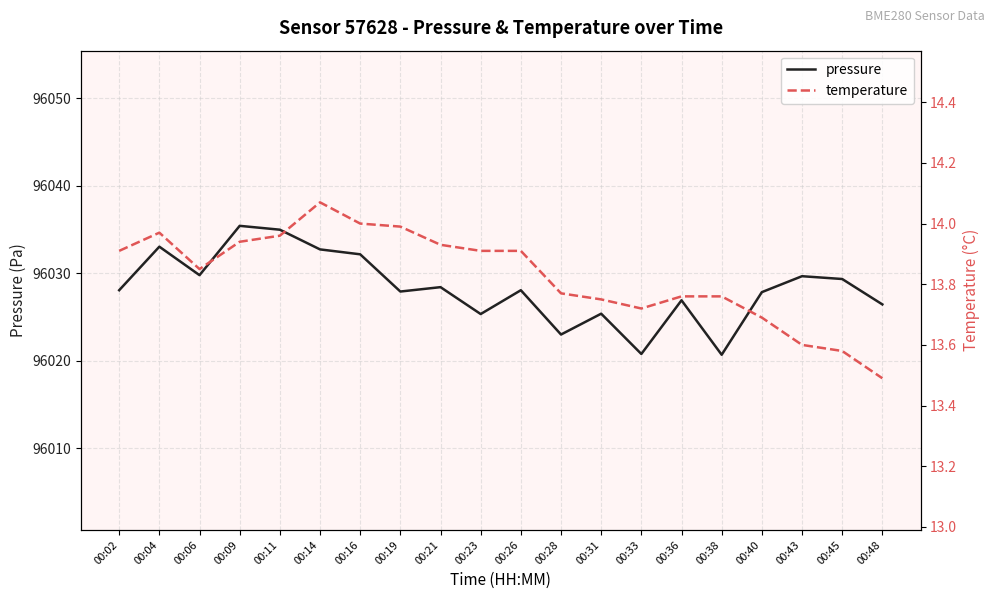

Where is the first local minimum for temperature?

00:06